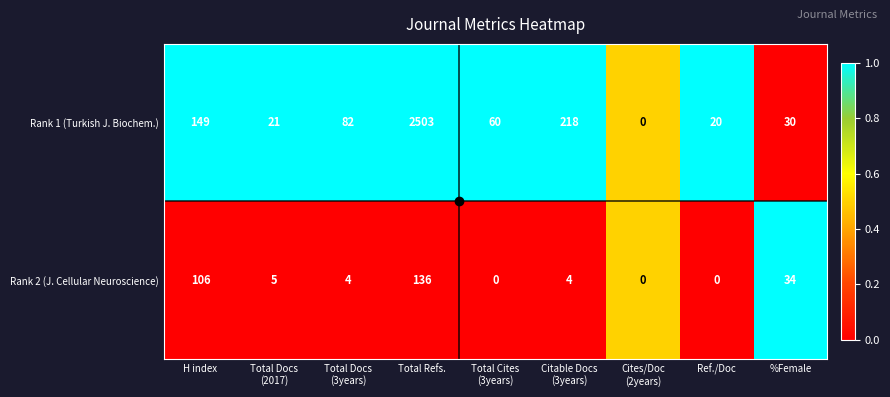

Where does the Rank 2 (J. Cellular Neuroscience) series first go above 4?

H index